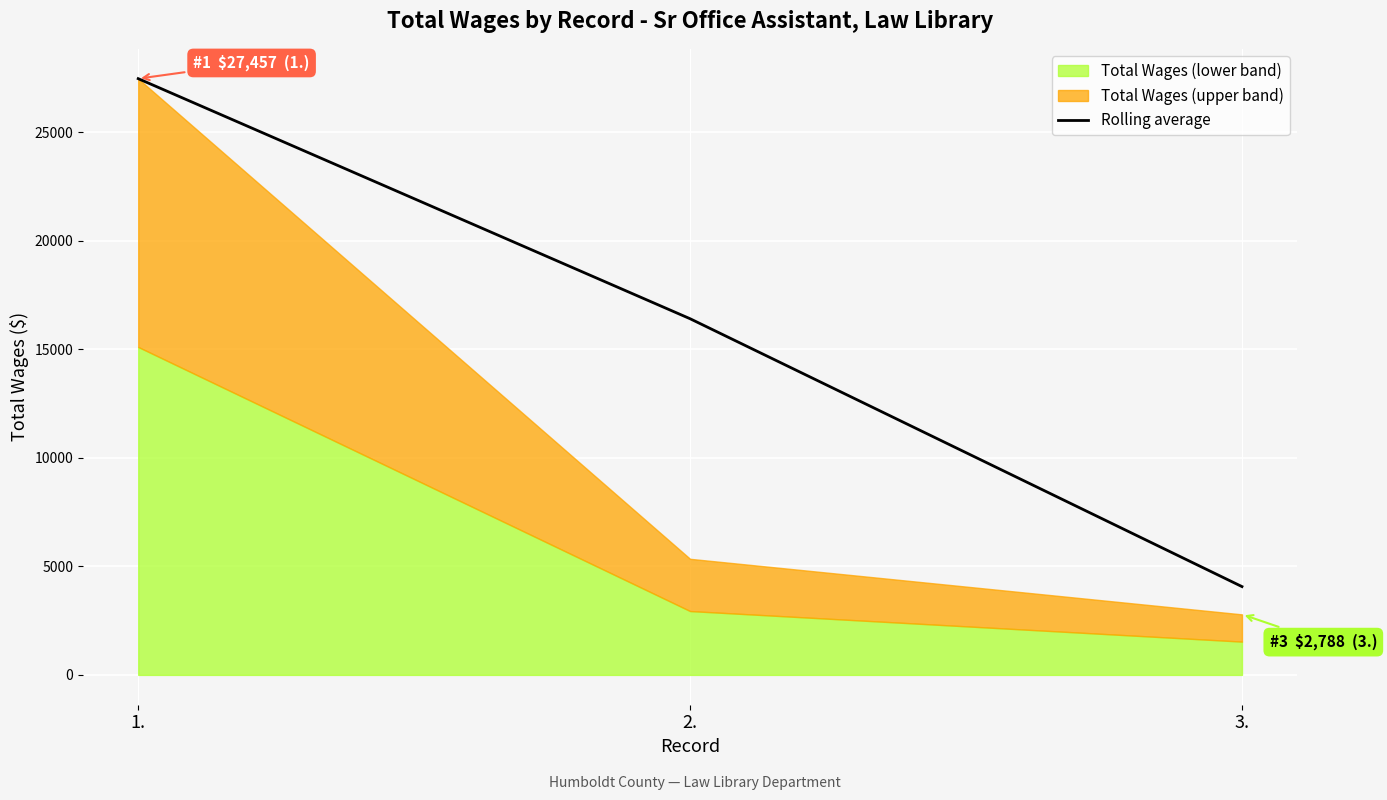

At which label is the value closest to 15762?

2.